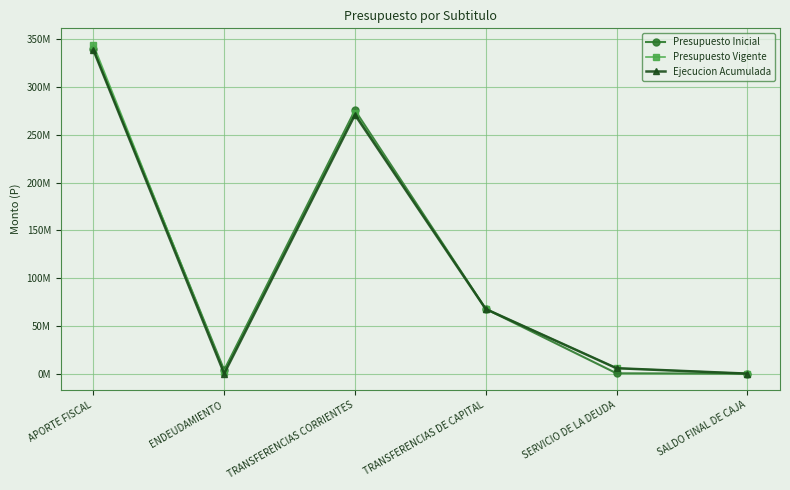

Reading left to right, extract all data points from this chart.

Presupuesto Inicial: APORTE FISCAL=340174288	ENDEUDAMIENTO=3695000	TRANSFERENCIAS CORRIENTES=275788741	TRANSFERENCIAS DE CAPITAL=67763947	SERVICIO DE LA DEUDA=316610	SALDO FINAL DE CAJA=10
Presupuesto Vigente: APORTE FISCAL=344322314	ENDEUDAMIENTO=1865000	TRANSFERENCIAS CORRIENTES=272723155	TRANSFERENCIAS DE CAPITAL=67763947	SERVICIO DE LA DEUDA=5700222	SALDO FINAL DE CAJA=10
Ejecucion Acumulada: APORTE FISCAL=338798951	ENDEUDAMIENTO=0	TRANSFERENCIAS CORRIENTES=270969118	TRANSFERENCIAS DE CAPITAL=67613684	SERVICIO DE LA DEUDA=5661797	SALDO FINAL DE CAJA=0